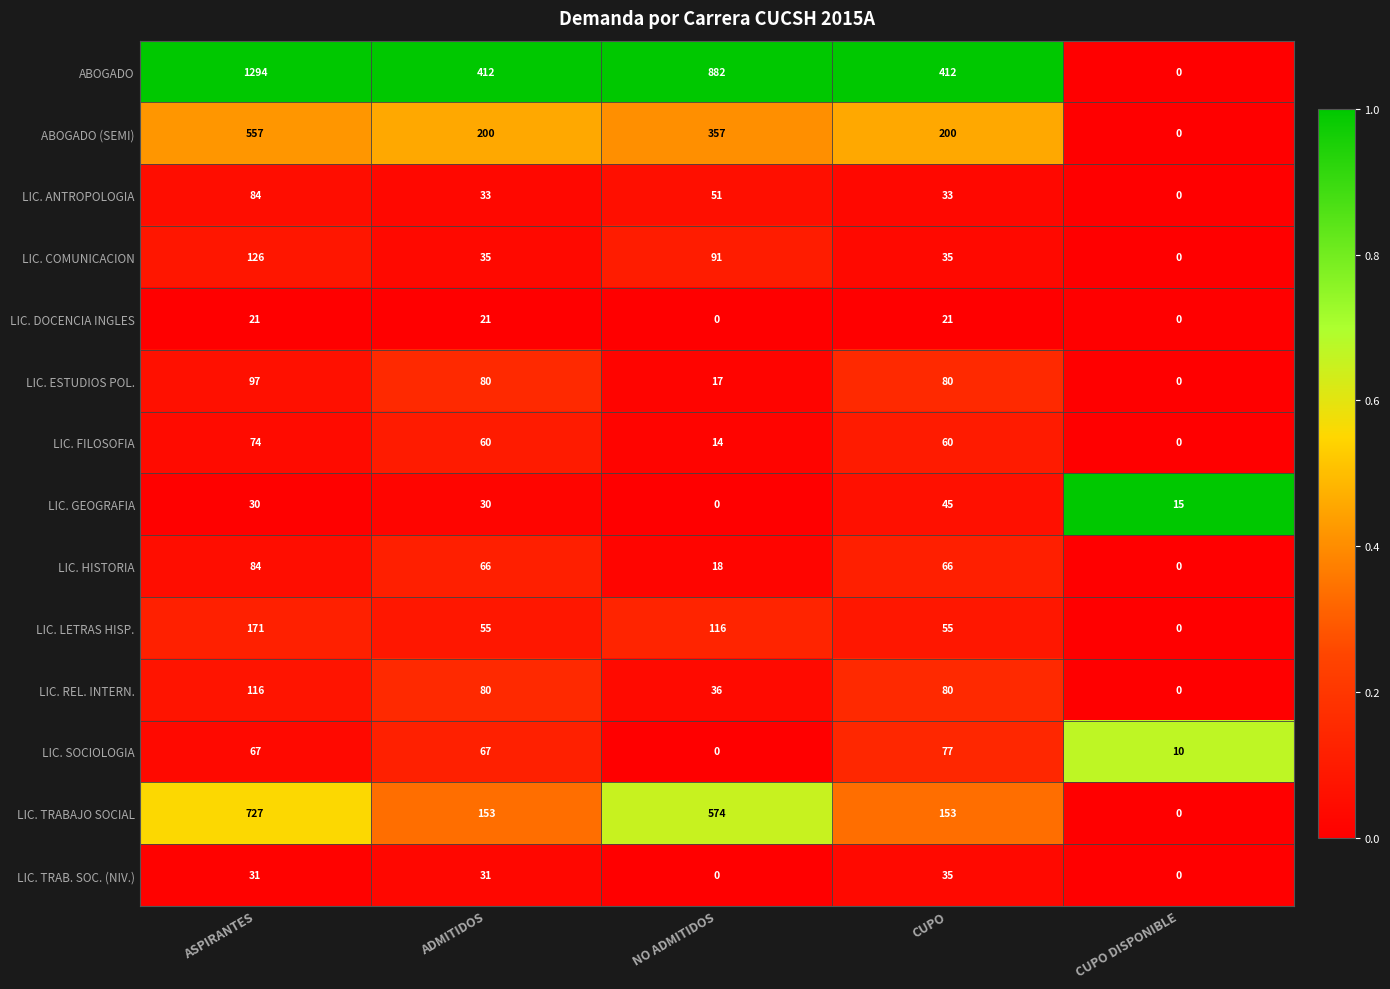

What is the sum of the LIC. DOCENCIA INGLES values at CUPO and ADMITIDOS?

42